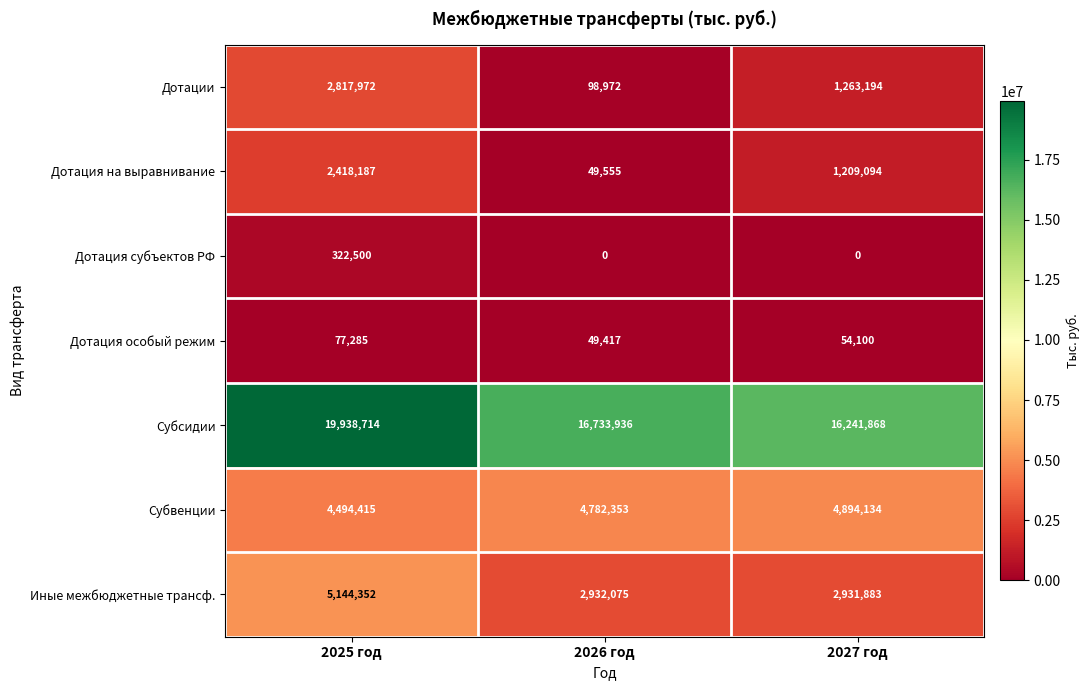

True or false: Дотации has a value of 1687942 at 2027 год.

False